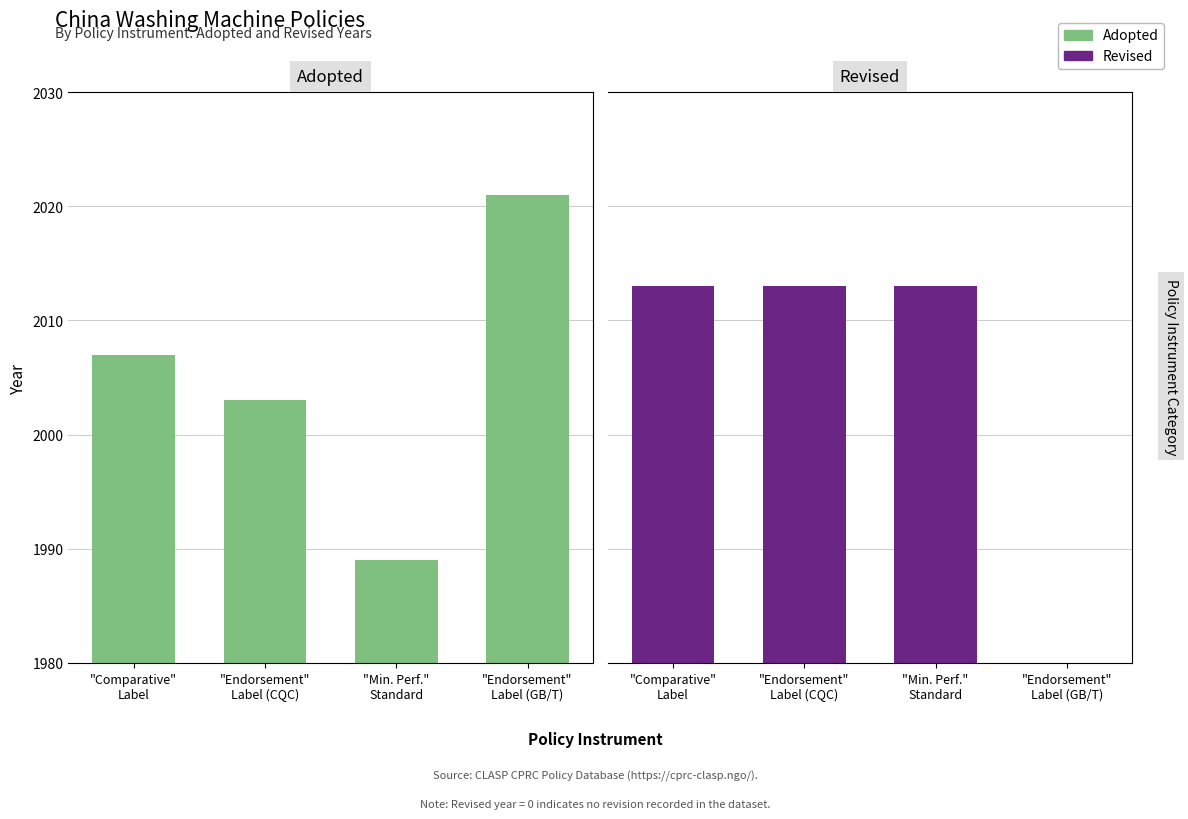

List the series in order of their peak value, highest first.

Adopted, Revised